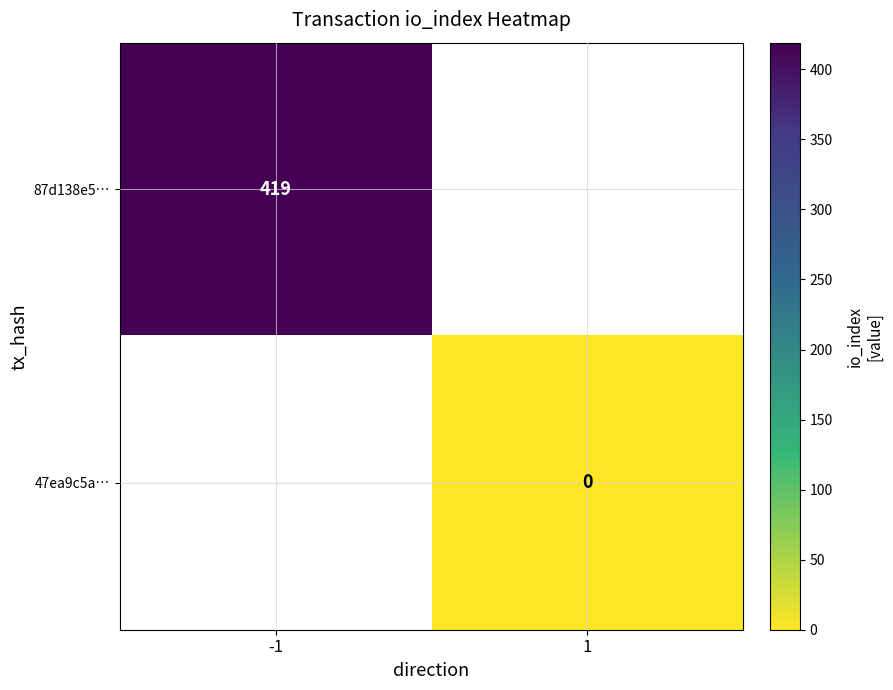

Is the value of 87d138e5… at -1 greater than the value of 47ea9c5a… at 1?

Yes